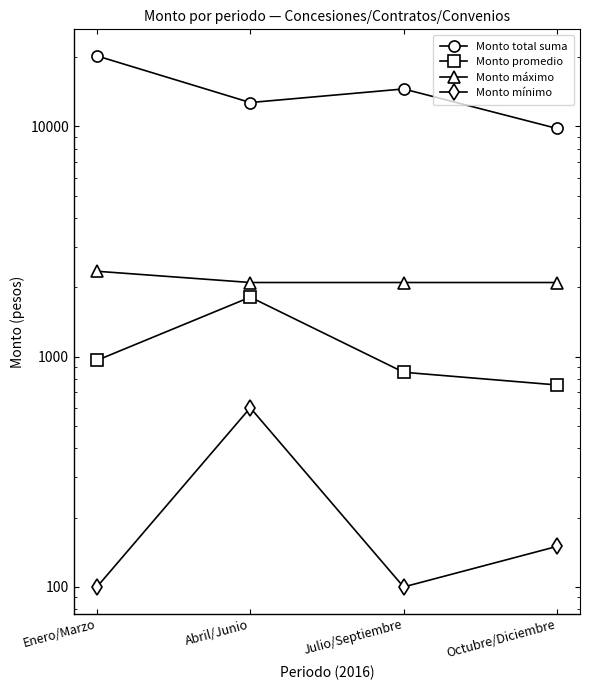

What are all the series names shown in the legend?

Monto total suma, Monto promedio, Monto máximo, Monto mínimo